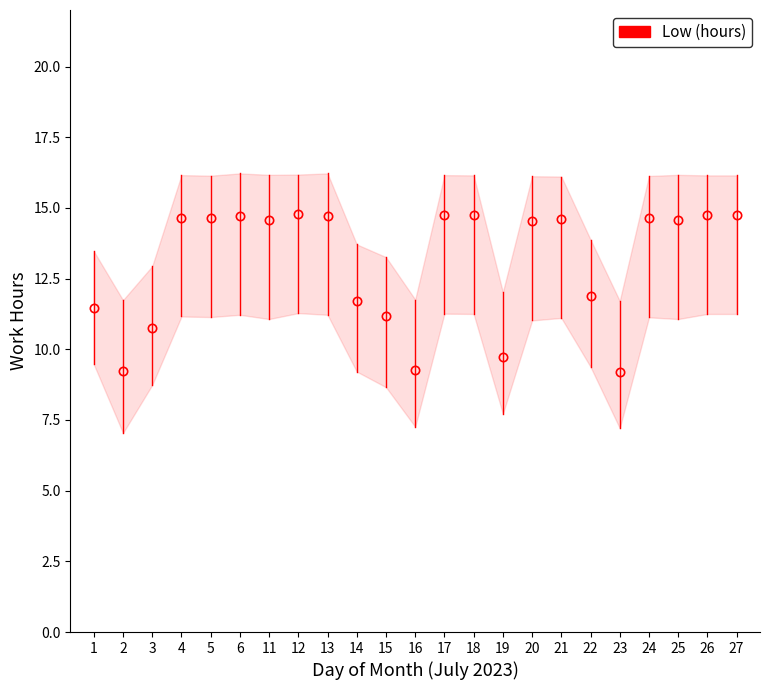

What is the minimum value shown in the chart?

9.2